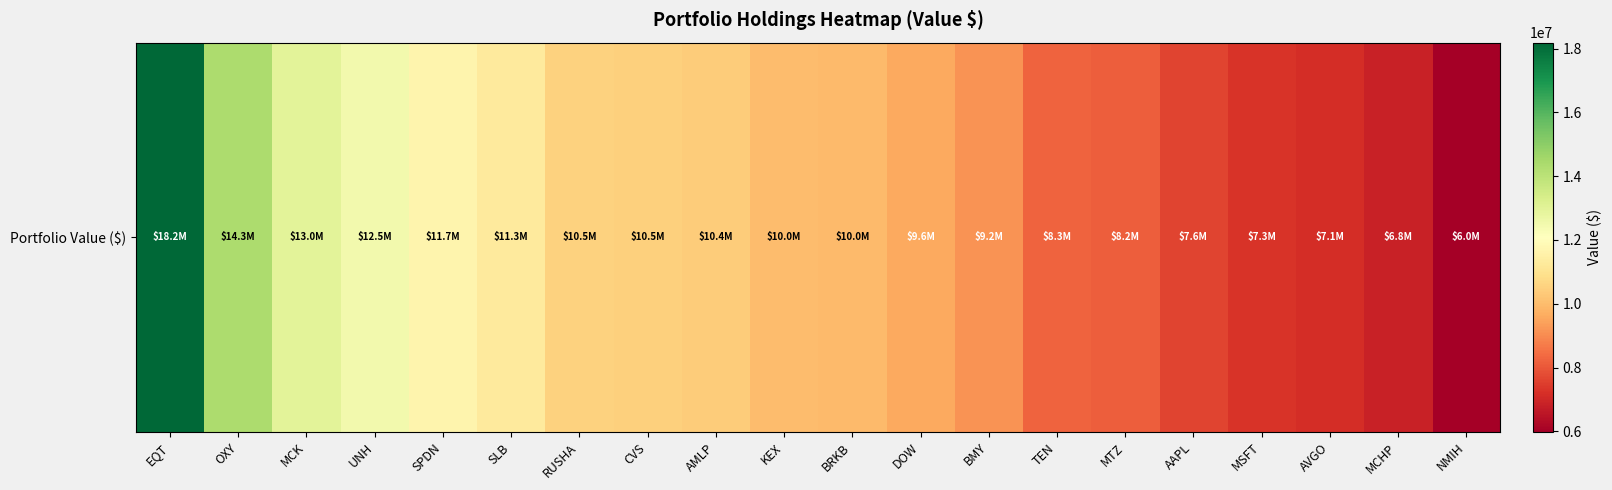

What is the sum of all values?

202415000